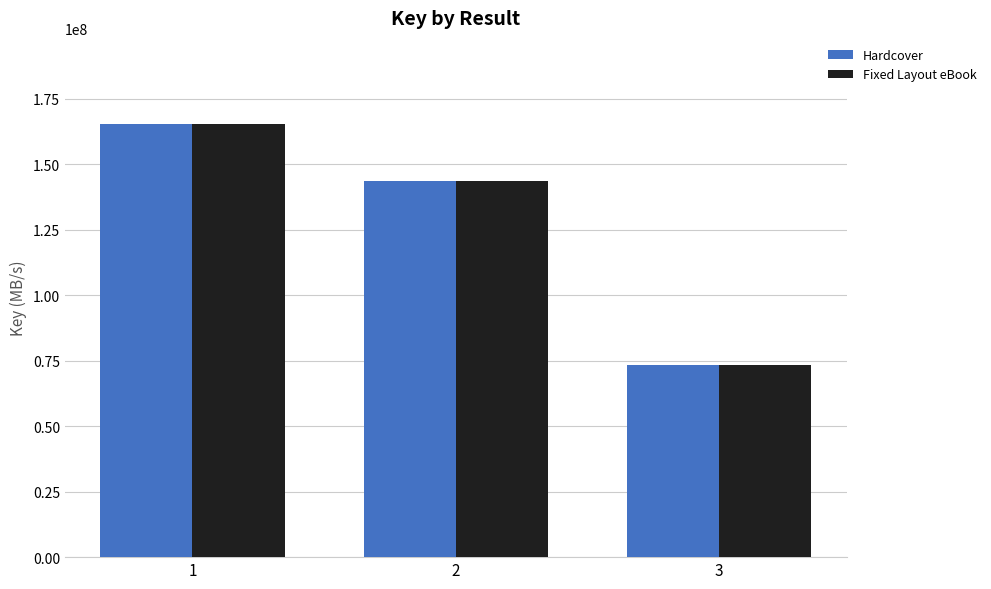

What is the lowest value of the Fixed Layout eBook series?

73236514